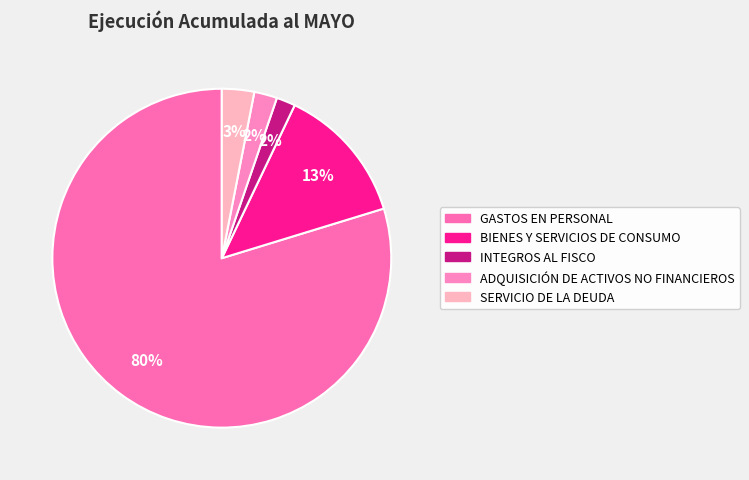

To the nearest percent, what portion does BIENES Y SERVICIOS DE CONSUMO represent?

13%